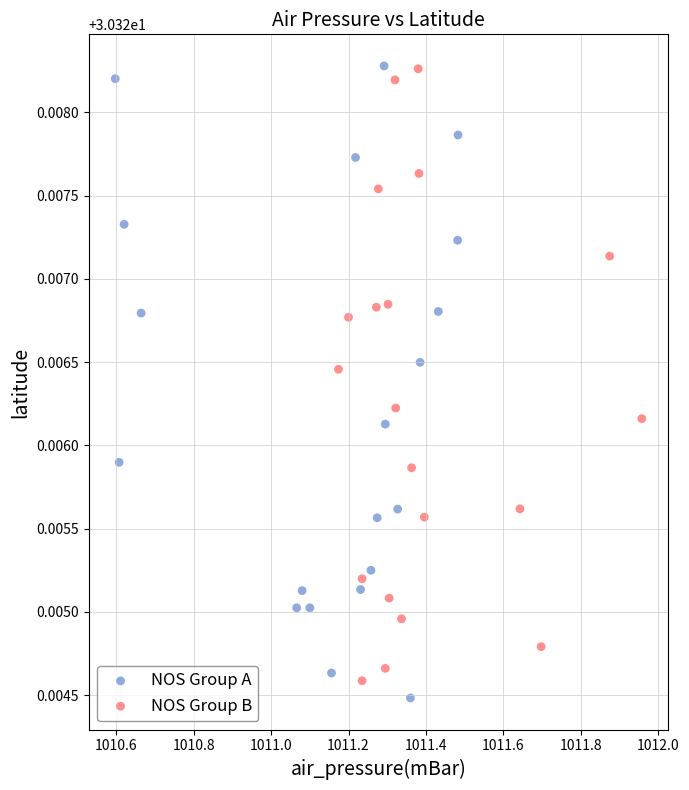

Which series has the widest spread of Y values?

NOS Group A